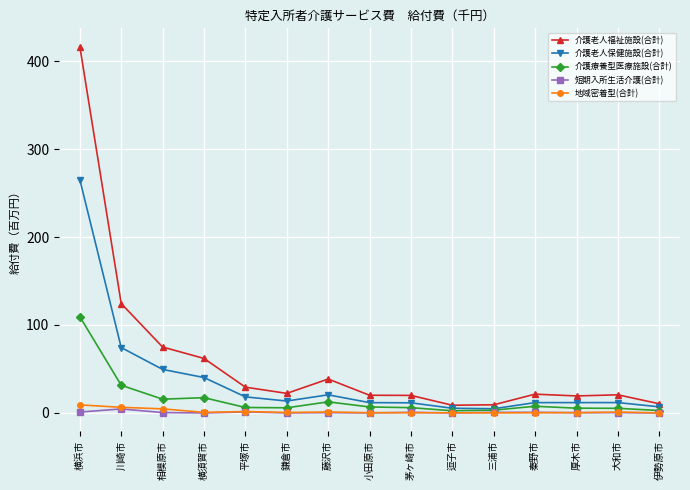

What is the value of the 介護療養型医療施設(合計) point at the 11th from the left?

3.2